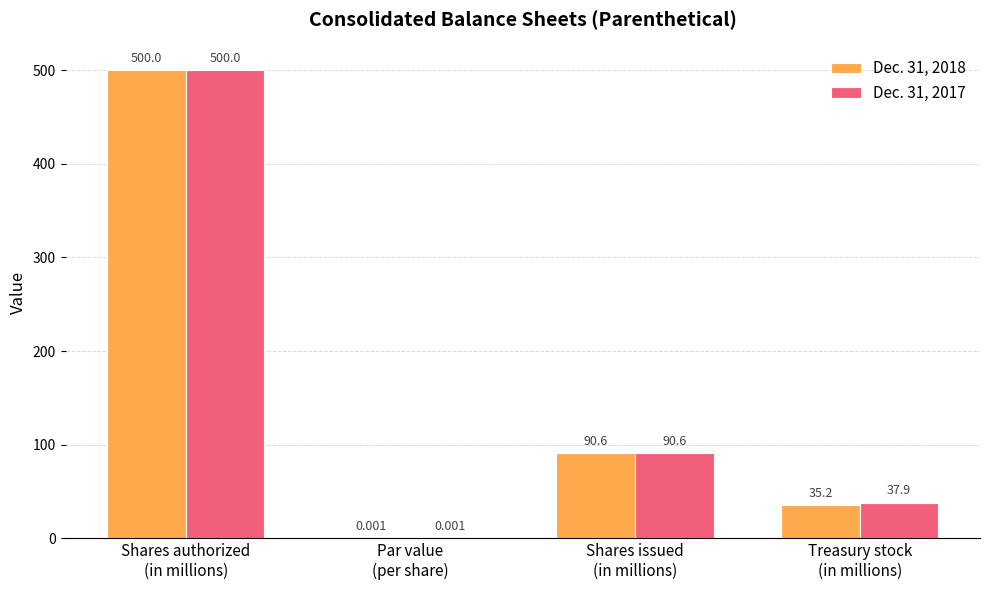

How many series are shown in this chart?

2